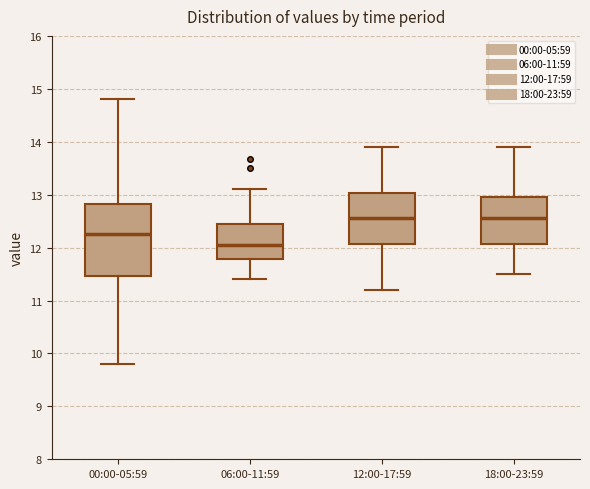

Reading left to right, read every box against the y-axis: the position of its median line, the range the box covers, and the ends of its whiskers. The values are not printed on the chart, so give them approximately, as read against the axis.

00:00-05:59: median 12.3, box 11.5 to 12.8, whiskers 9.8 to 14.8
06:00-11:59: median 12.1, box 11.8 to 12.5, whiskers 11.4 to 13.1
12:00-17:59: median 12.6, box 12.1 to 13.0, whiskers 11.2 to 13.9
18:00-23:59: median 12.6, box 12.1 to 13.0, whiskers 11.5 to 13.9